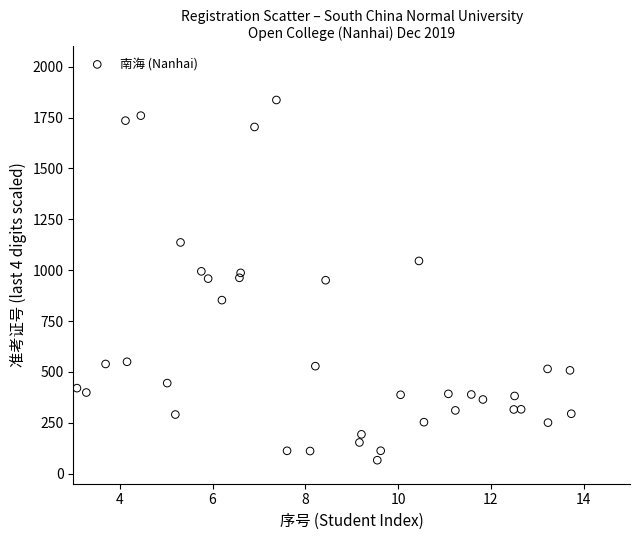

What is the range of X values (max minus min)?

10.7